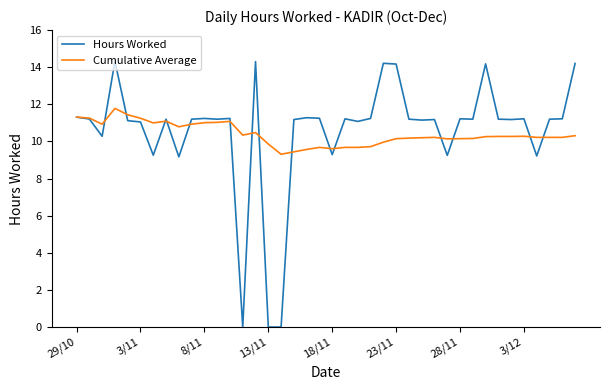

Rank the series by their maximum value, from lowest to highest.

Cumulative Average, Hours Worked